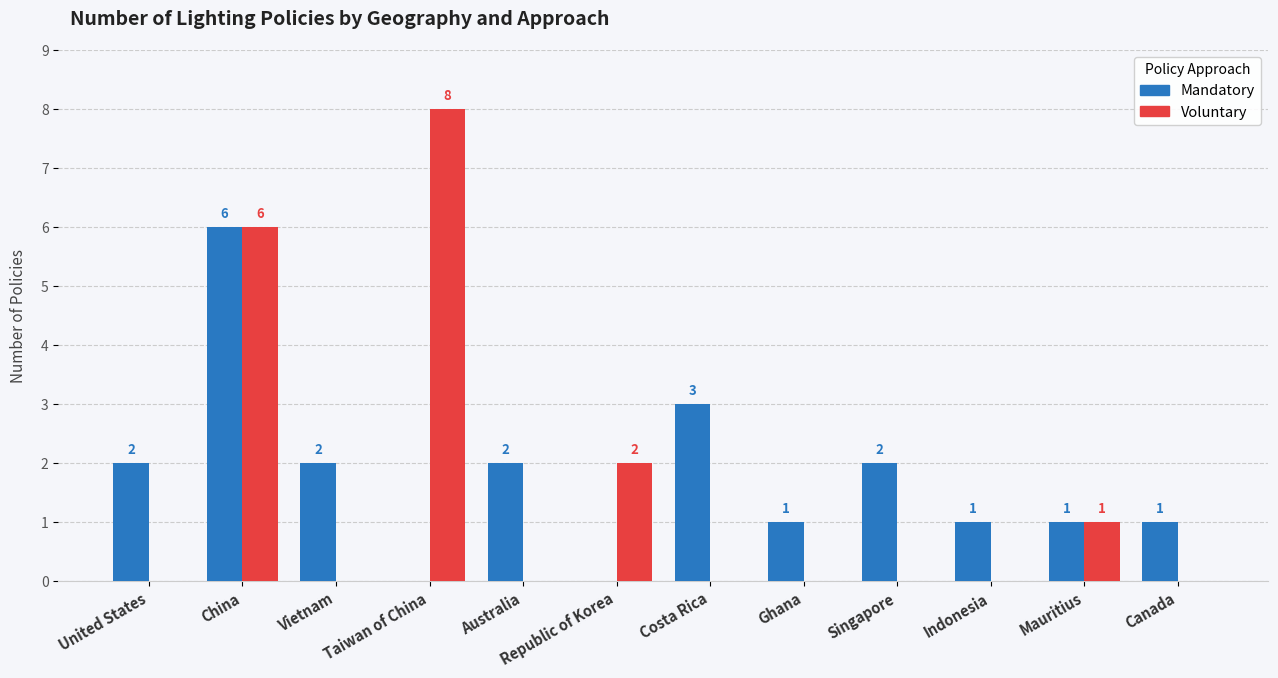

Which series has the largest range (max minus min)?

Voluntary